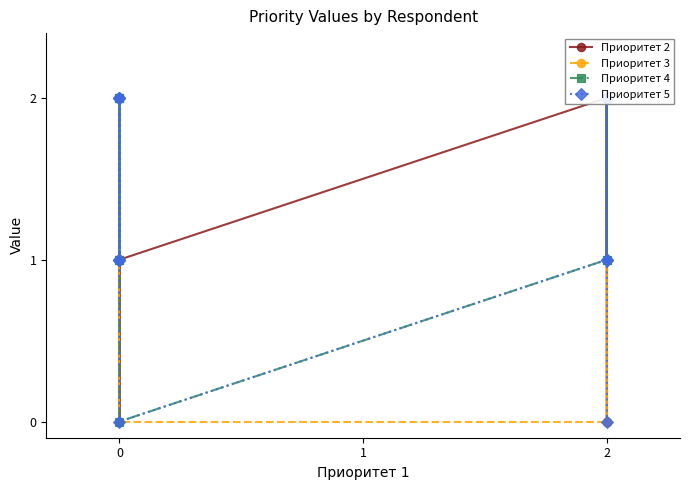

Which series has the largest range (max minus min)?

Приоритет 2